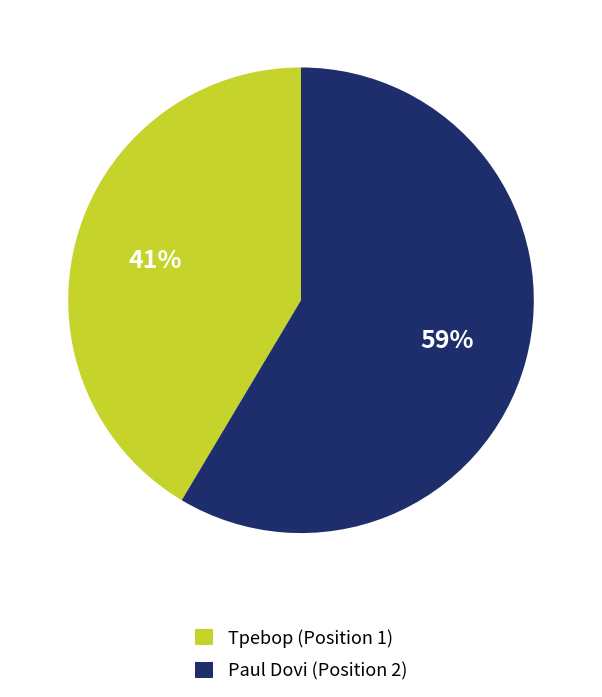

Rank the categories by value from lowest to highest.

Tpebop (Position 1), Paul Dovi (Position 2)